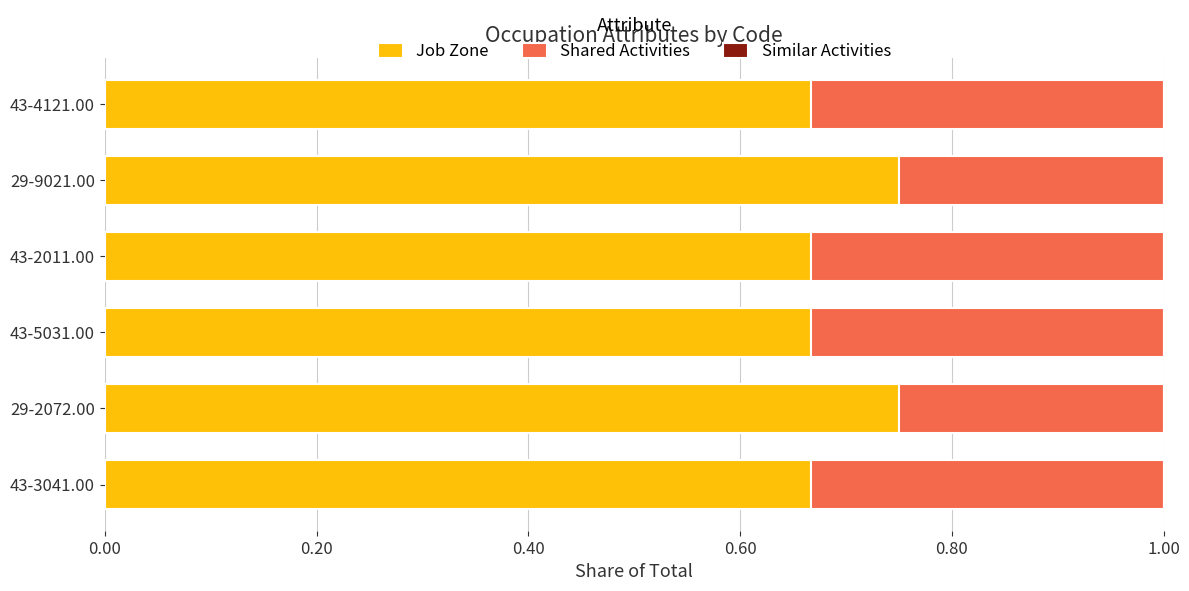

What is the total value across all series at 43-4121.00?

1.0